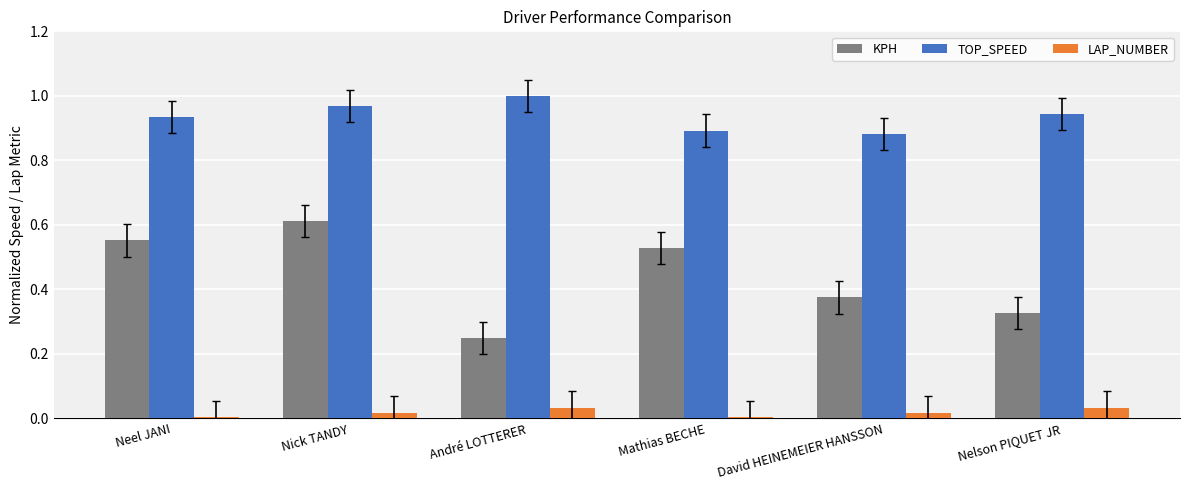

At which category is the sum across all series the highest?

Nick TANDY